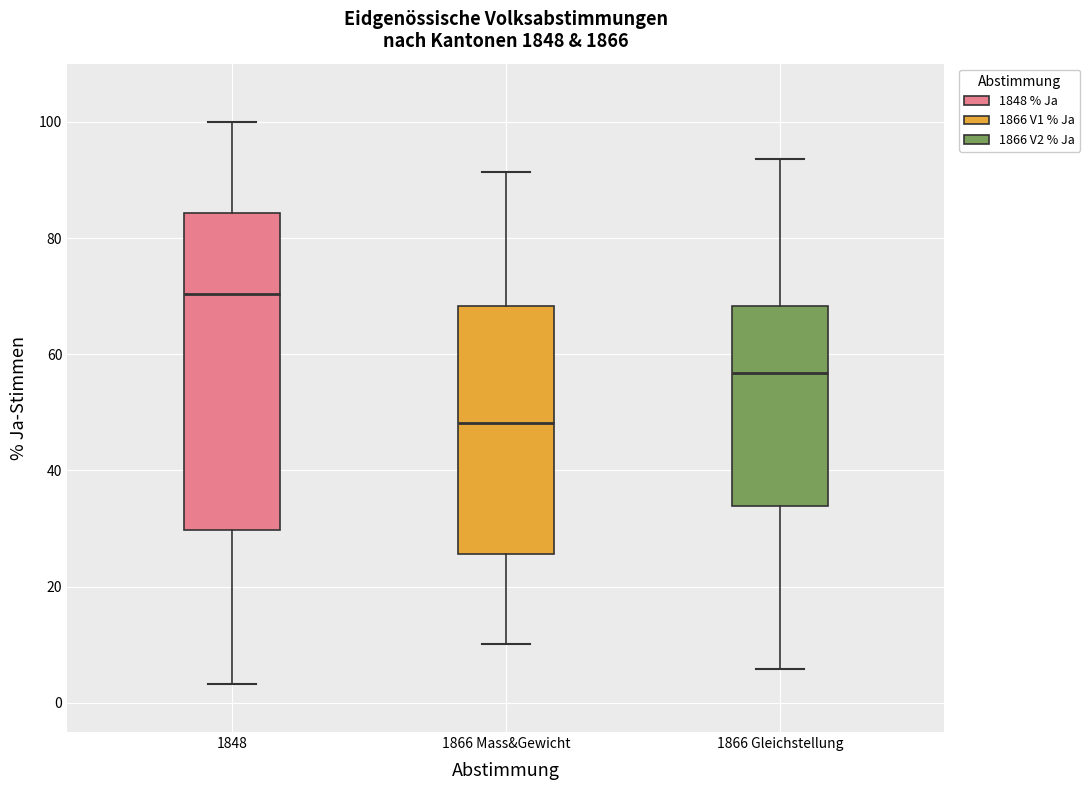

Which box is the tallest, from its lower edge to its upper edge?

1848